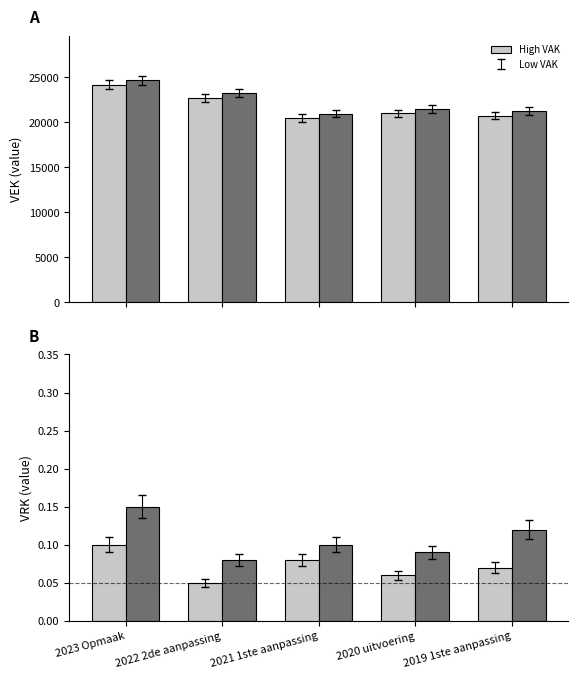

Between 2023 Opmaak and 2020 uitvoering, which is larger?

2023 Opmaak